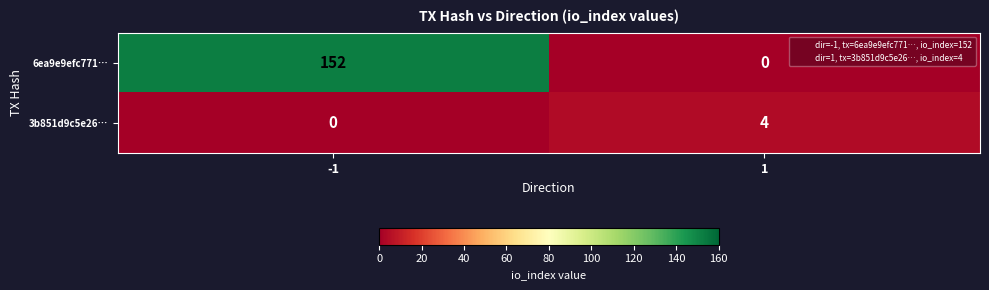

How many values in 3b851d9c5e26… are above zero?

1